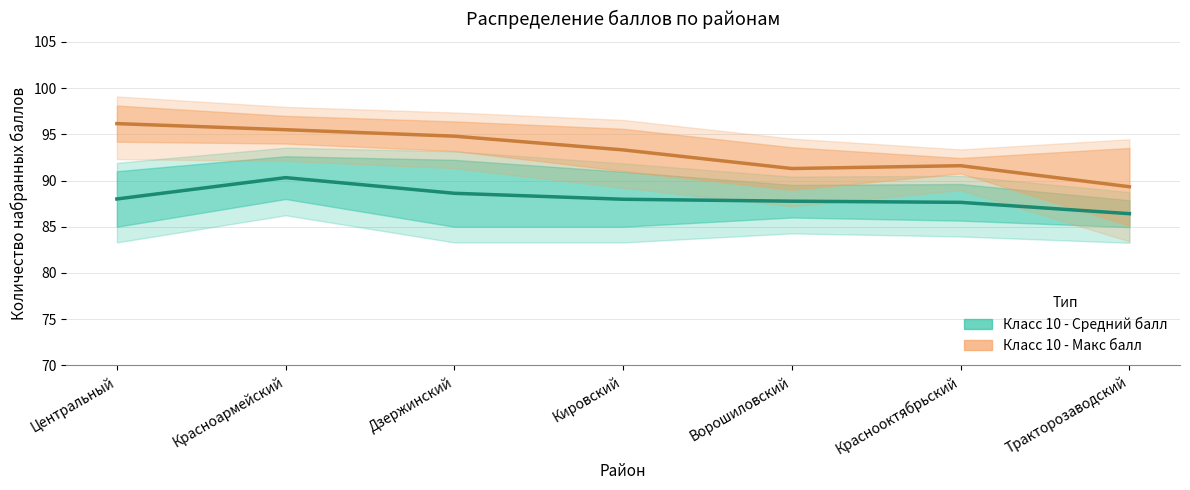

Rank the series at Краснооктябрьский from highest to lowest value.

Класс 10 - Макс балл, Класс 10 - Средний балл